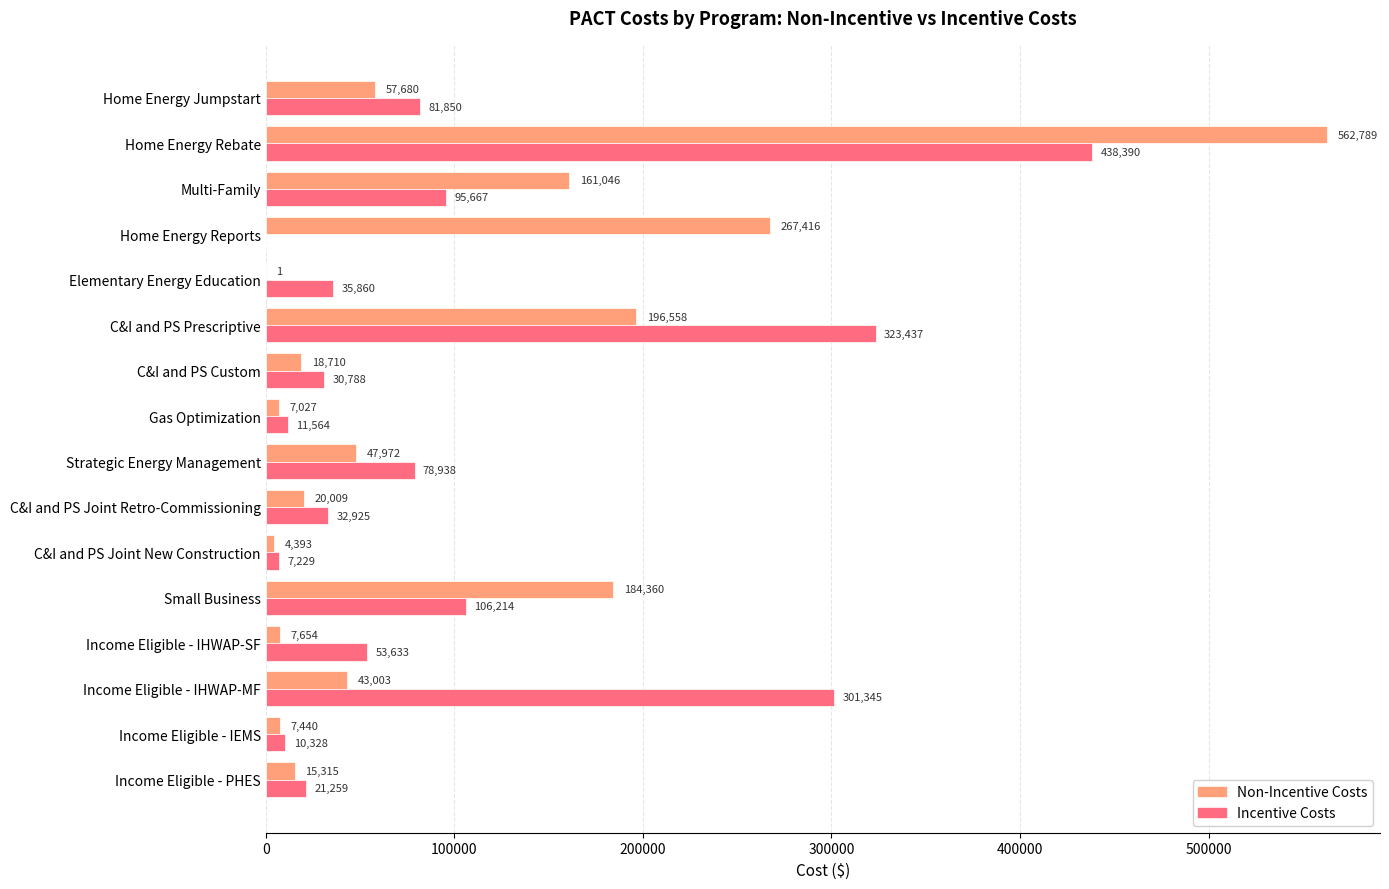

What is the highest value of the Incentive Costs series?

438389.6